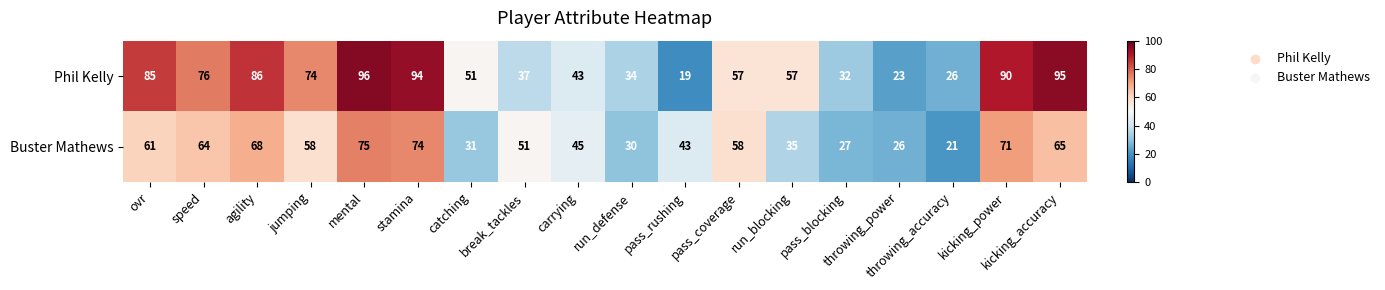

What is the difference between the highest and lowest values at speed?

12